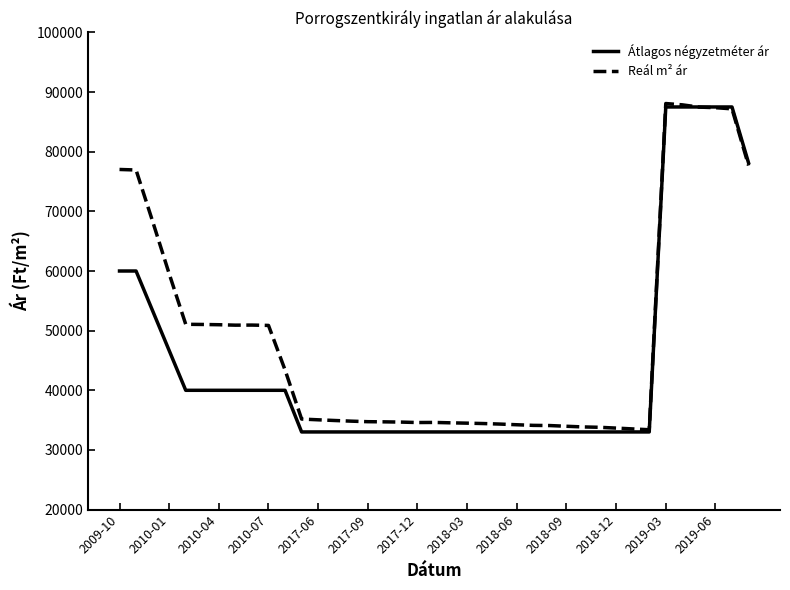

Rank the series by their average value, from lowest to highest.

Átlagos négyzetméter ár, Reál m² ár